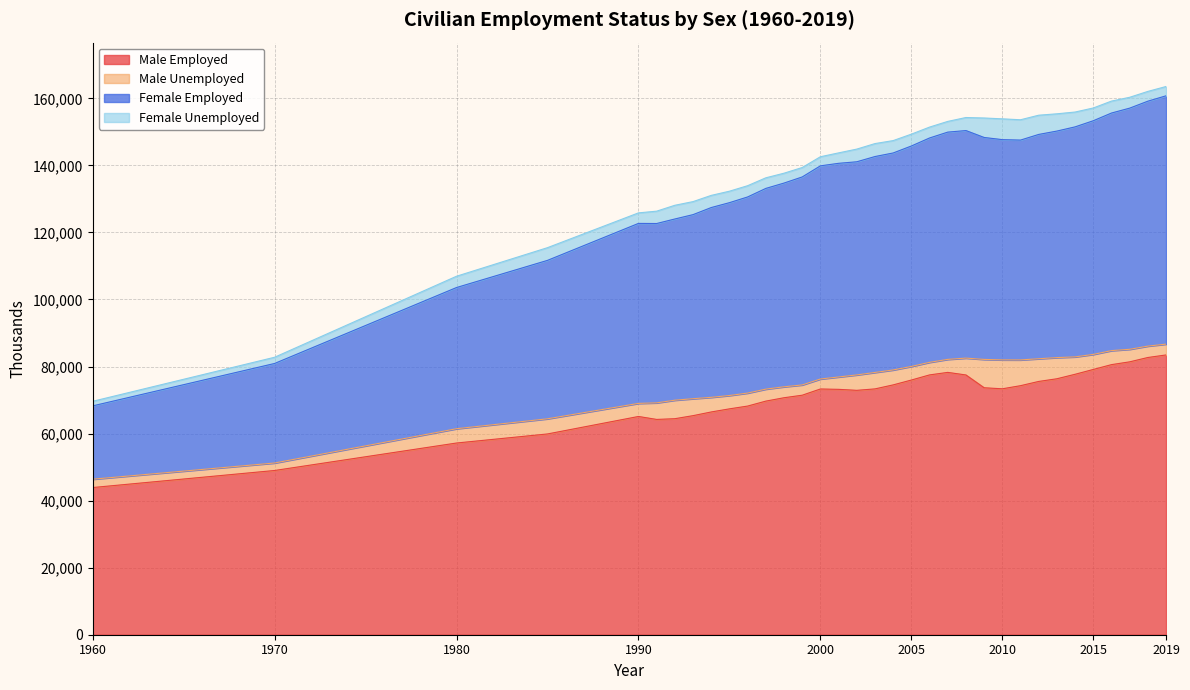

Does the chart display data point markers on the line(s)?

No